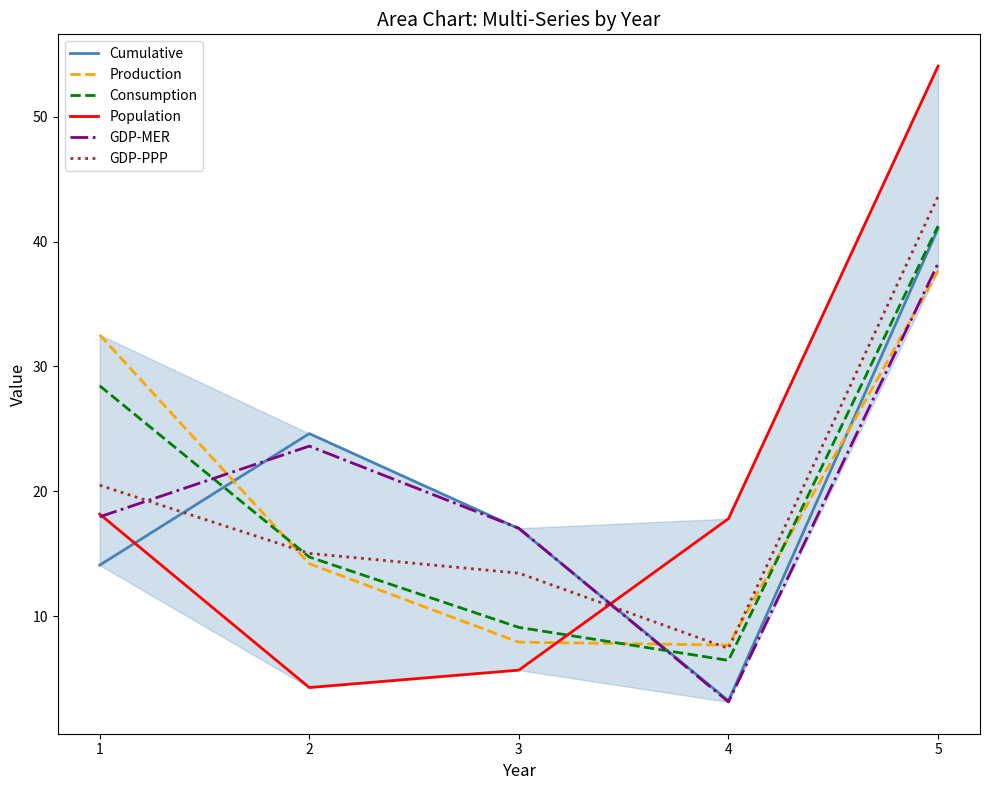

The value of Consumption at 3 is 9.1. True or false?

True